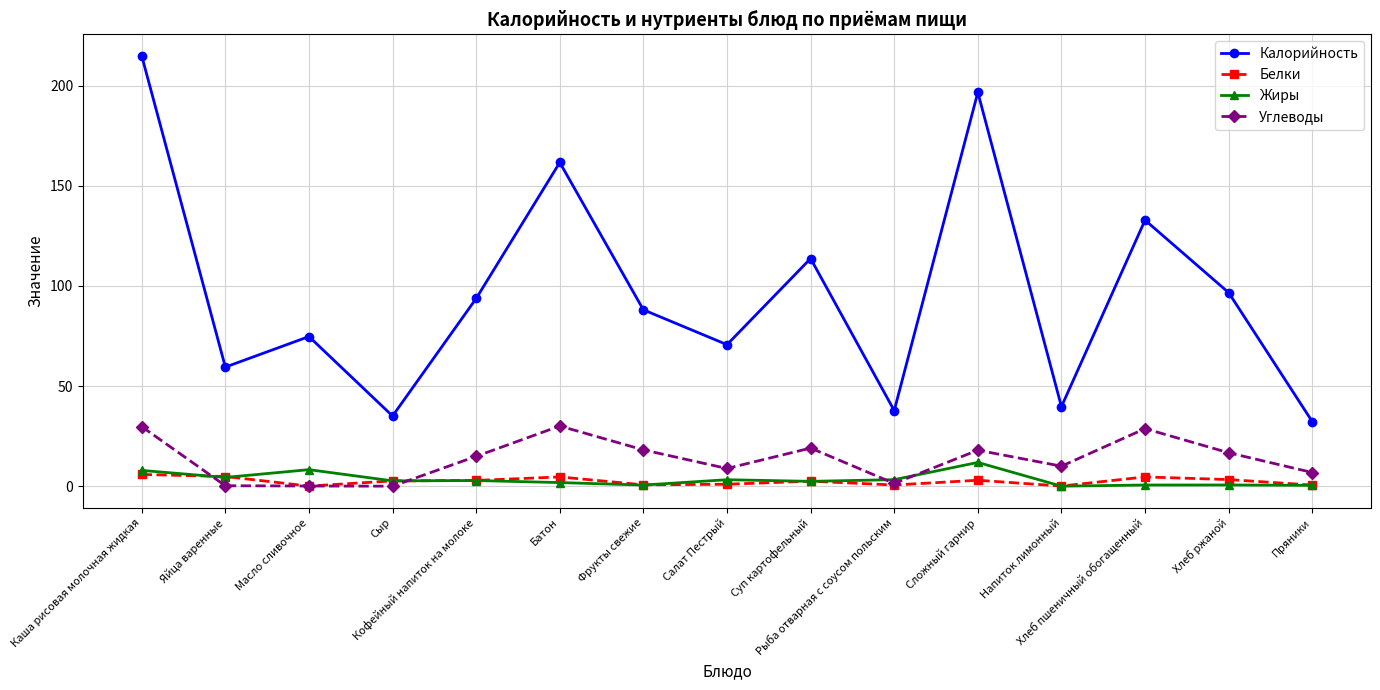

Count the number of data series in this chart.

4